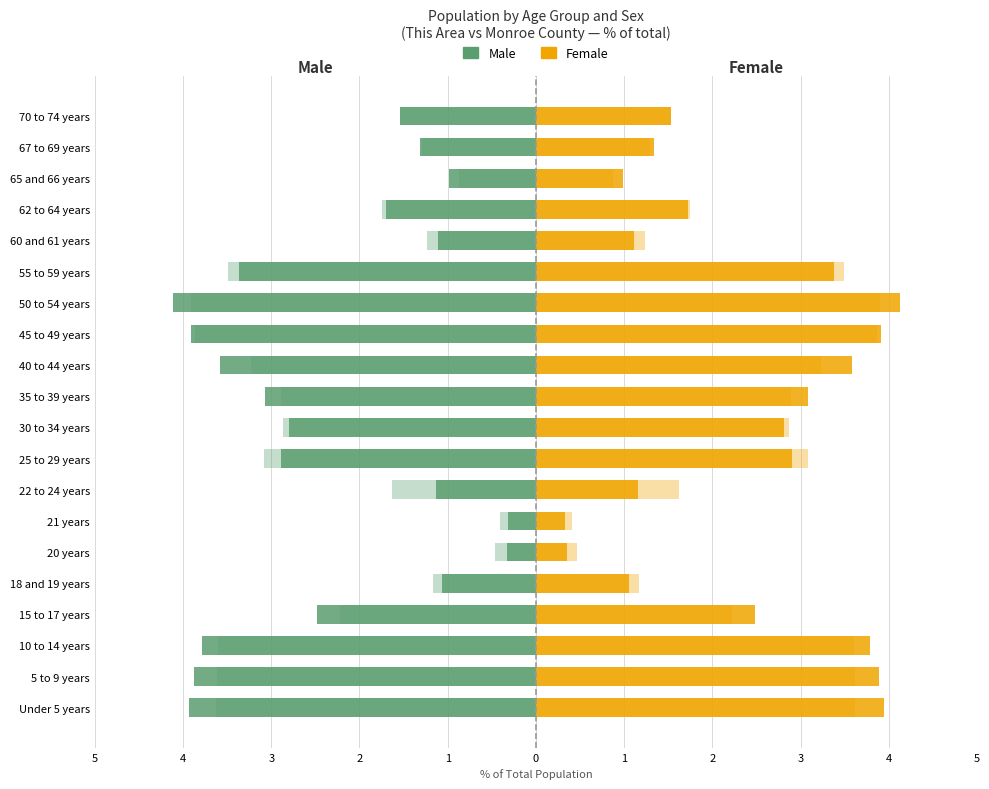

What is the minimum value for Female (This Area)?

0.3